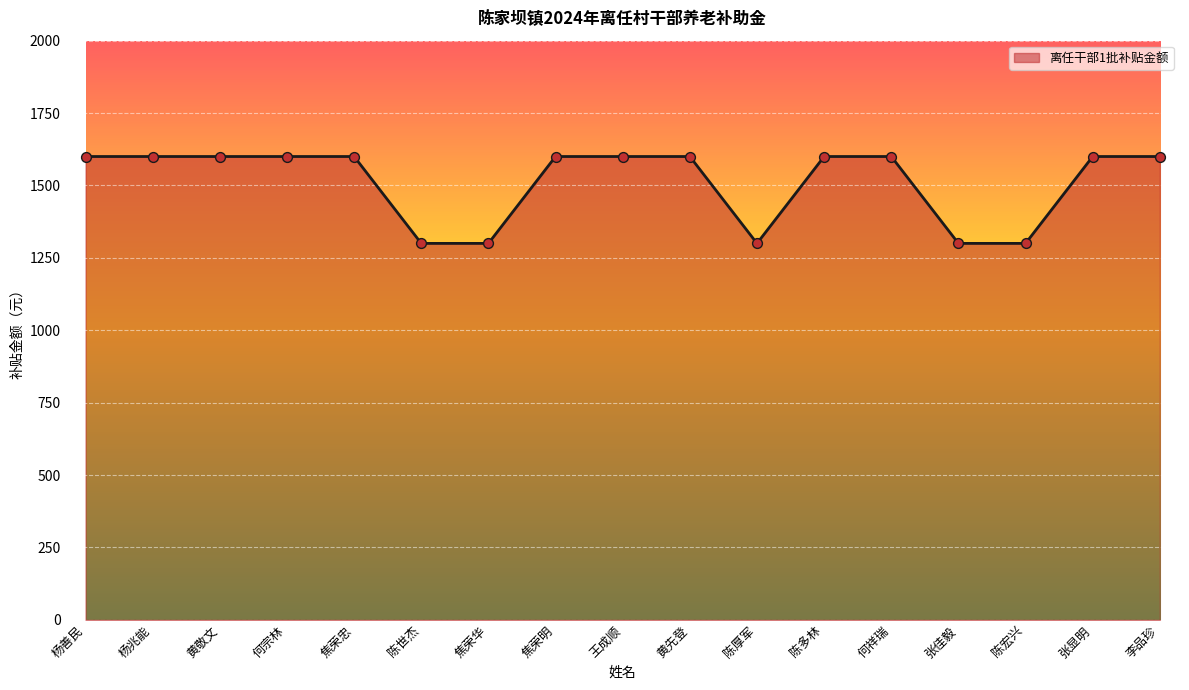

Approximately how many times larger is the value at 杨善民 compared to 焦荣华?

1.2